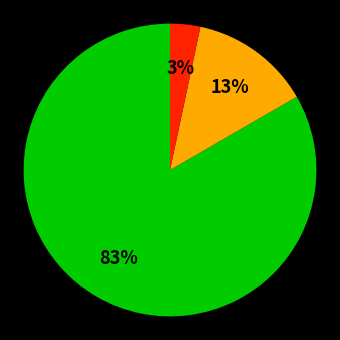

How many segments does this pie chart have?

3